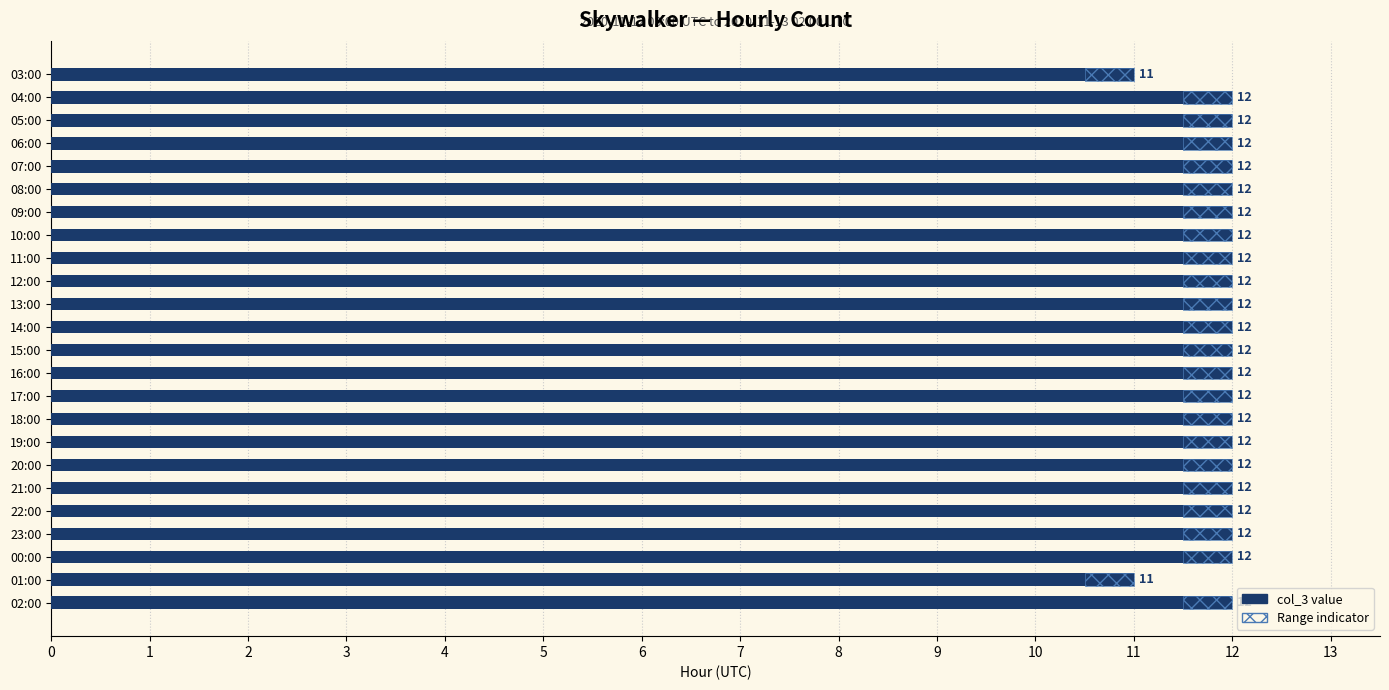

What is the approximate value at 09:00?

12